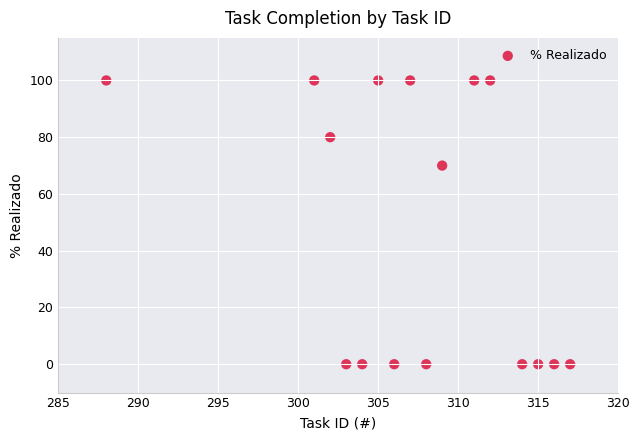

What Y value in the scatter plot is closest to 50?

70